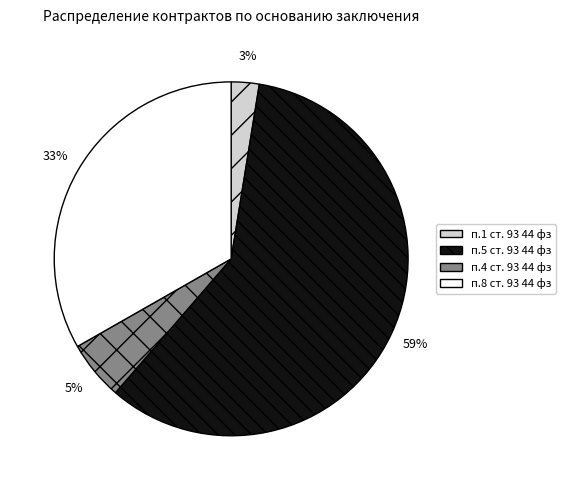

Do п.1 ст. 93 44 фз and п.4 ст. 93 44 фз together represent more than half of the pie?

No